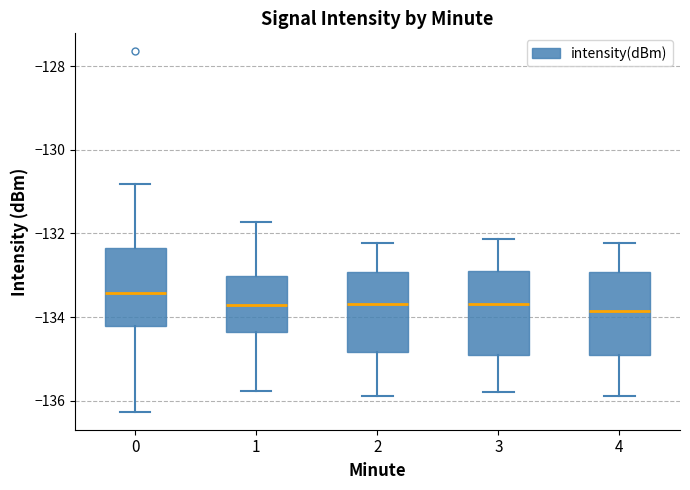

Reading left to right, transcribe this box plot: for each box, give where its median line is, the range the box spans, and where its two whiskers end, as read against the y-axis. The values are not printed on the chart, so give them approximately, as read against the axis.

0: median -133.4, box -134.2 to -132.4, whiskers -136.2 to -130.8
1: median -133.8, box -134.4 to -133.0, whiskers -135.8 to -131.8
2: median -133.6, box -134.8 to -133.0, whiskers -135.8 to -132.2
3: median -133.6, box -134.8 to -132.8, whiskers -135.8 to -132.2
4: median -133.8, box -134.8 to -133.0, whiskers -135.8 to -132.2